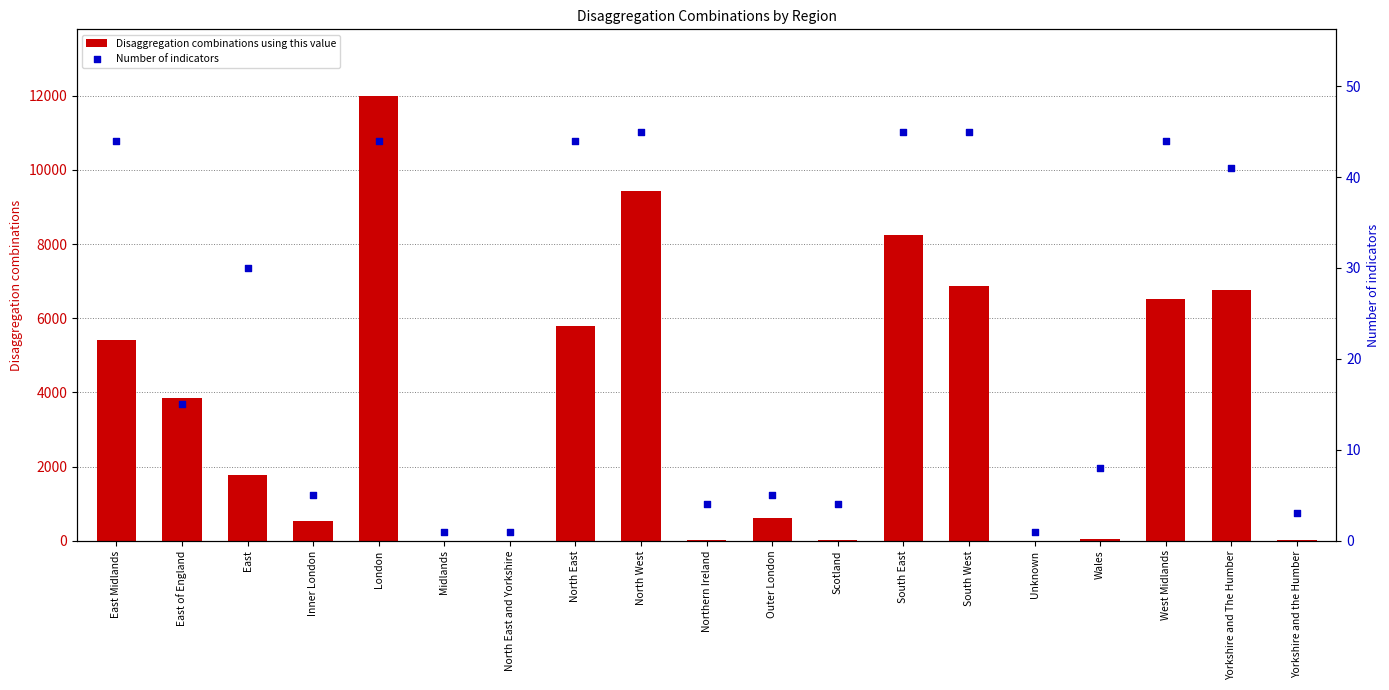

Is the value of Number of indicators at Wales greater than the value of Disaggregation combinations using this value at East?

No